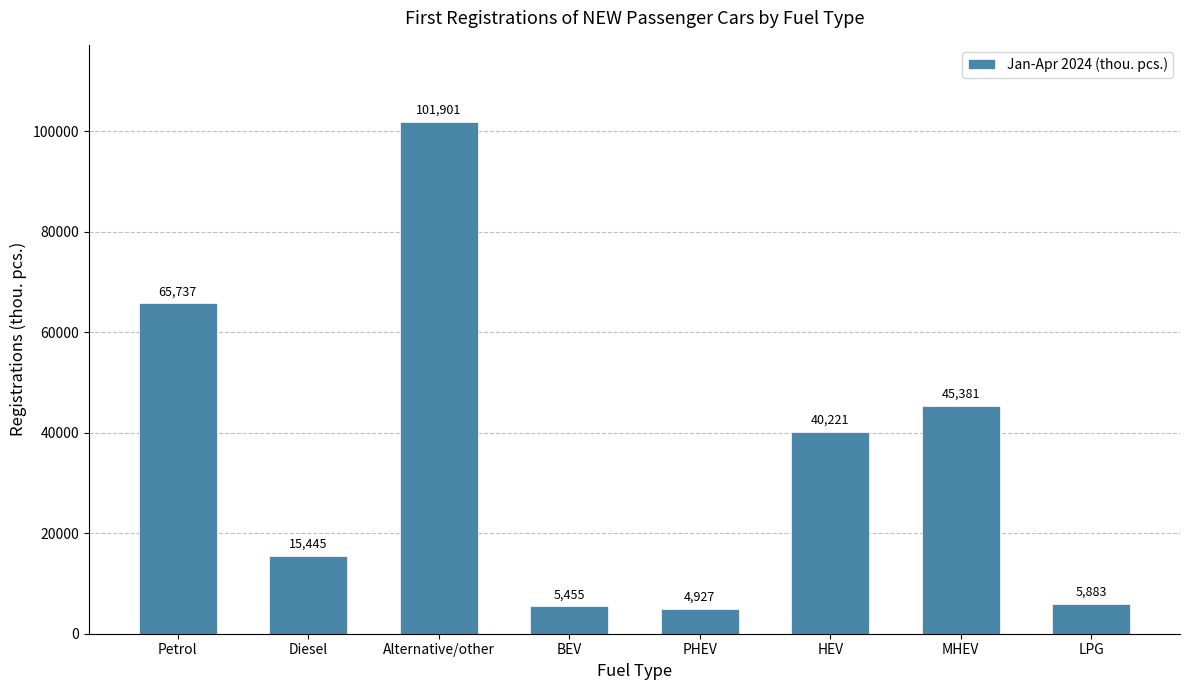

Does the chart contain stacked bars?

No